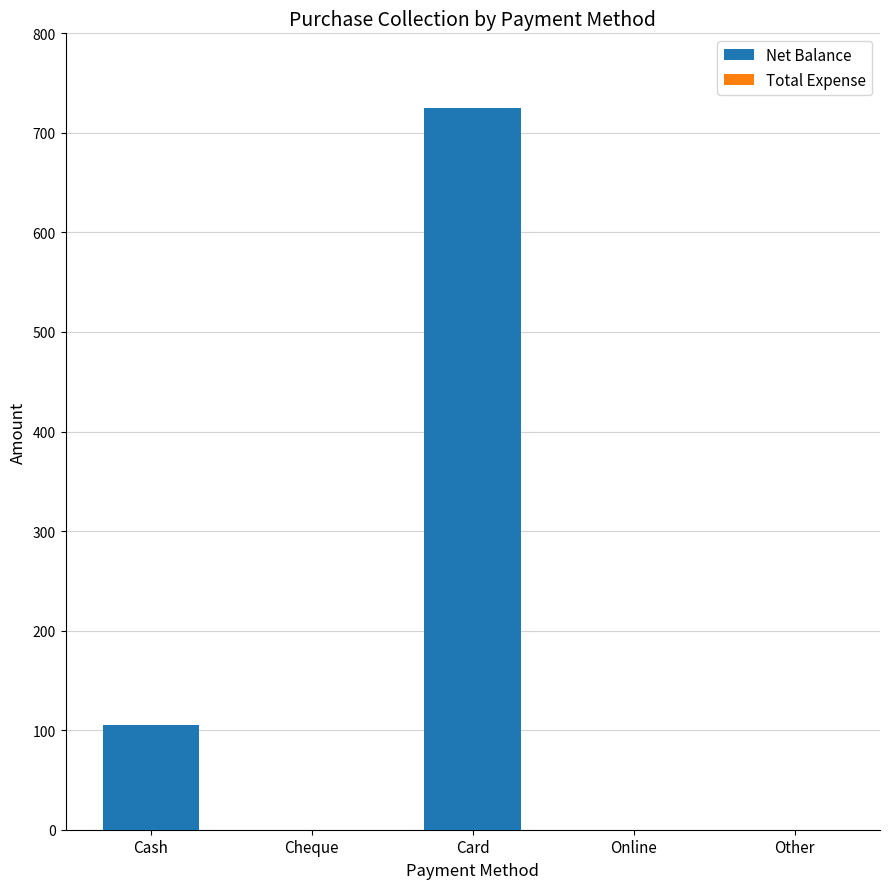

At which label is the value closest to 362?

Cash